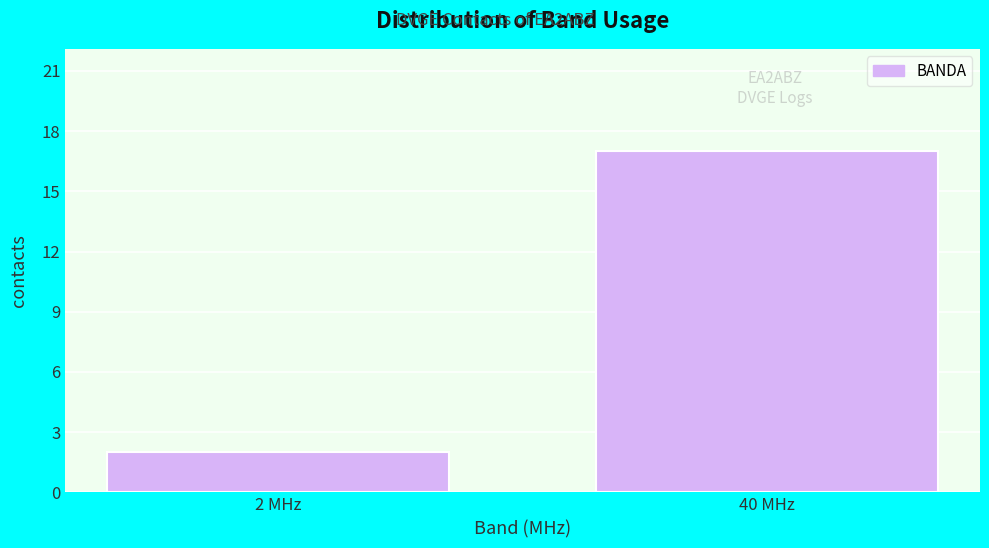

Reading left to right, extract all data points from this chart.

2	17